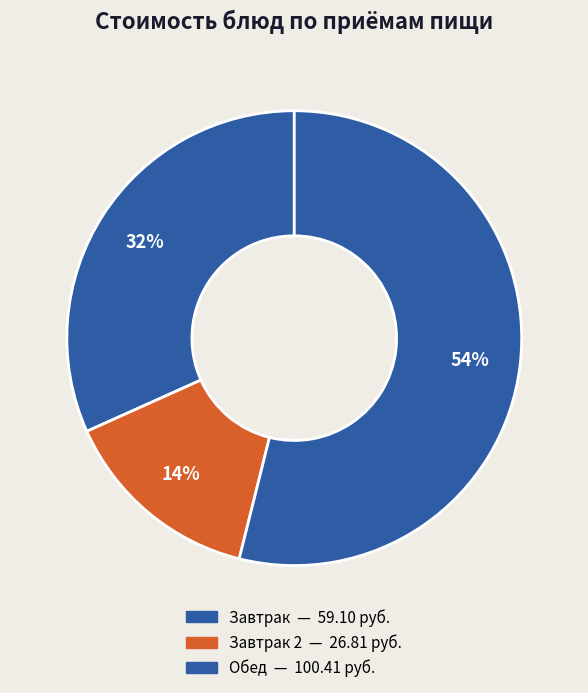

How many segments does this pie chart have?

3